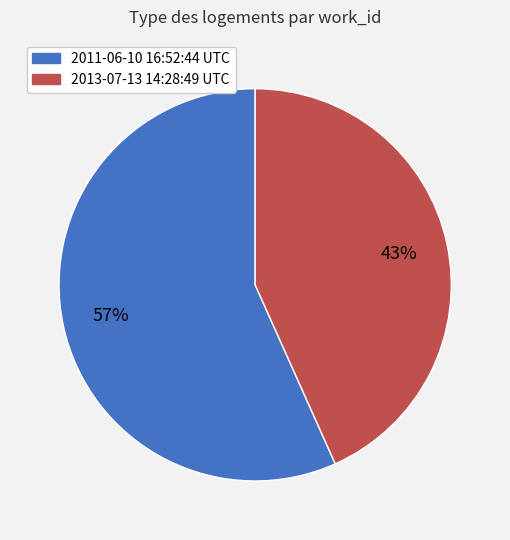

What percentage is the 2013-07-13 14:28:49 UTC slice, to the nearest percent?

43%